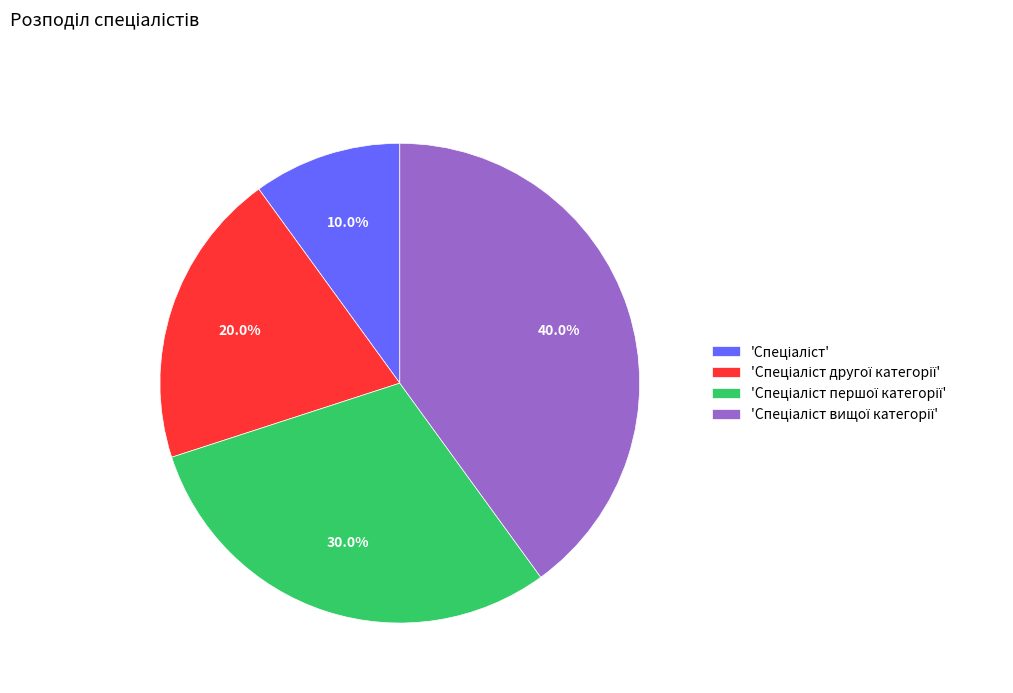

Is there any slice that represents more than half of the pie?

No